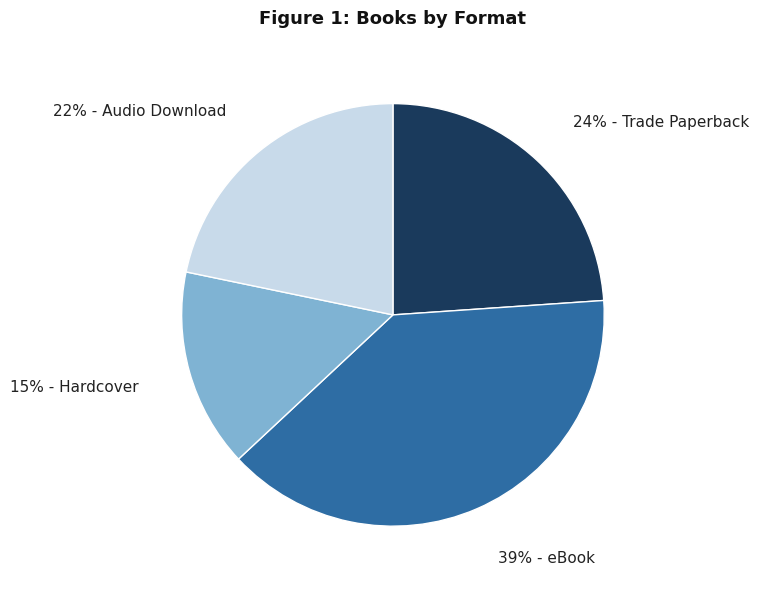

Does any single category account for the majority?

No